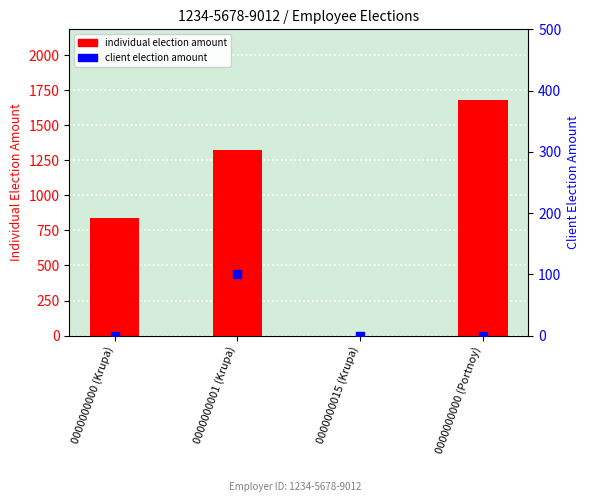

Is the value of Client Election Amount at 0000000015 (Krupa) greater than the value of Individual Election Amount at 0000000000 (Krupa)?

No